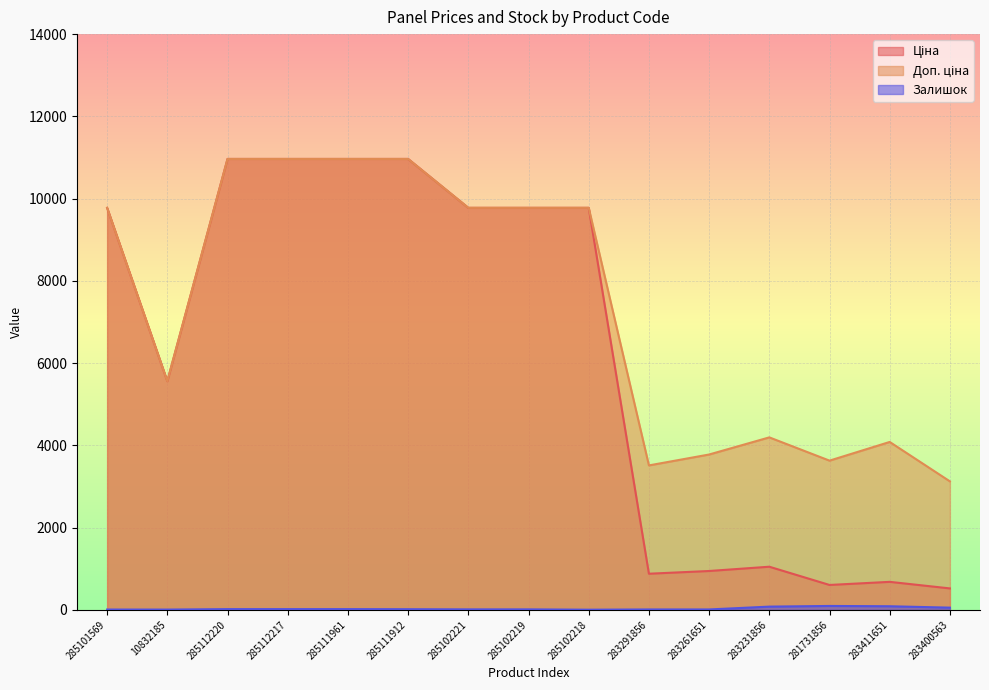

Between 285112220 and 285112217, which is larger?

285112220